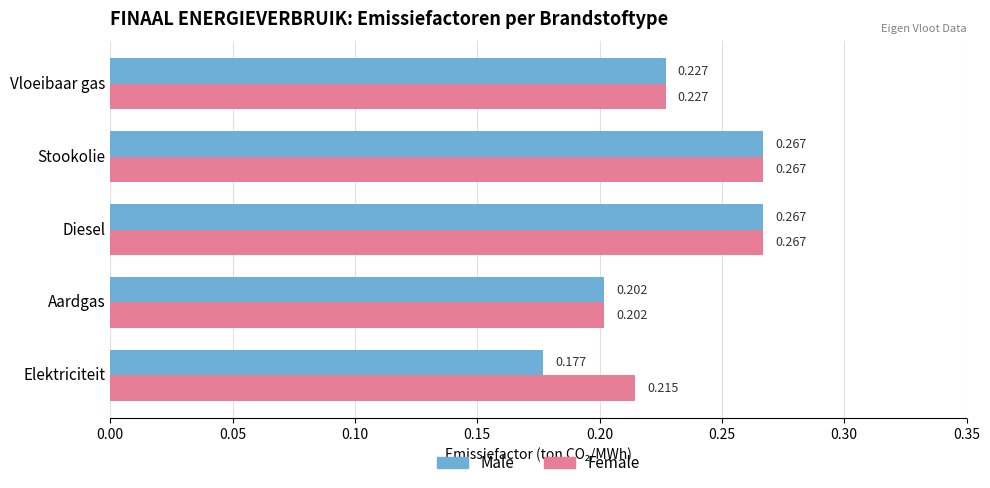

At which label is Female closest to 0?

Aardgas